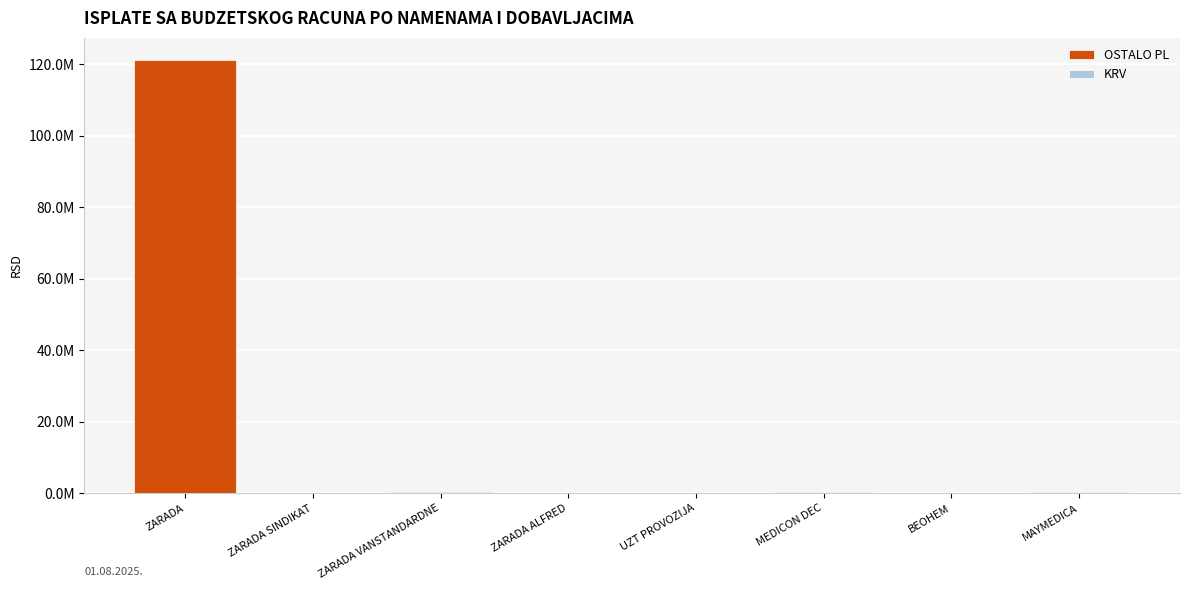

Rank the categories by value from highest to lowest.

ZARADA, ZARADA VANSTANDARDNE, MEDICON DEC, MAYMEDICA, ZARADA SINDIKAT, ZARADA ALFRED, BEOHEM, UZT PROVOZIJA